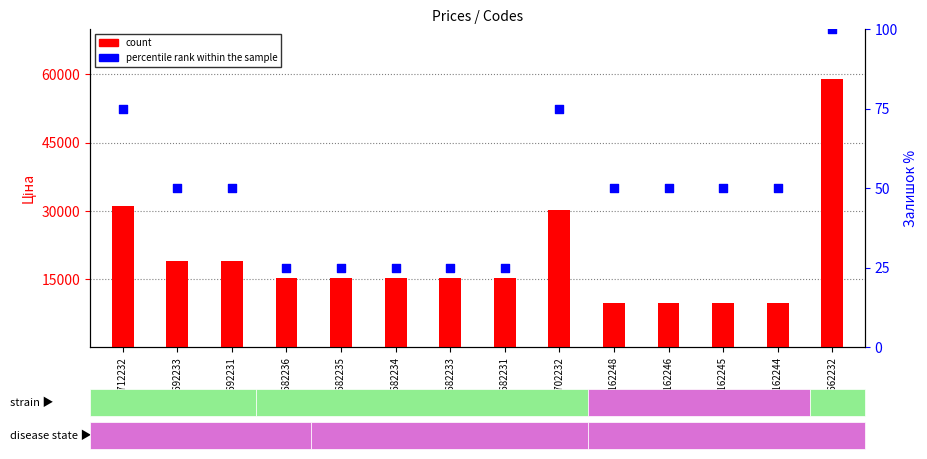

Which series reaches the minimum Y coordinate?

percentile rank within the sample